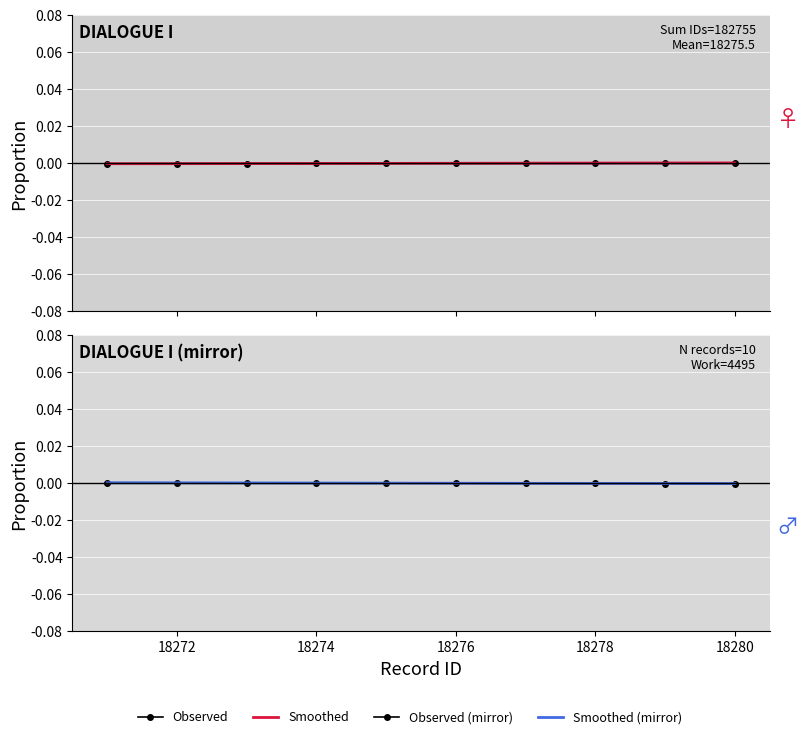

Rank the series by their maximum value, from highest to lowest.

Observed, Observed (mirror), Smoothed, Smoothed (mirror)